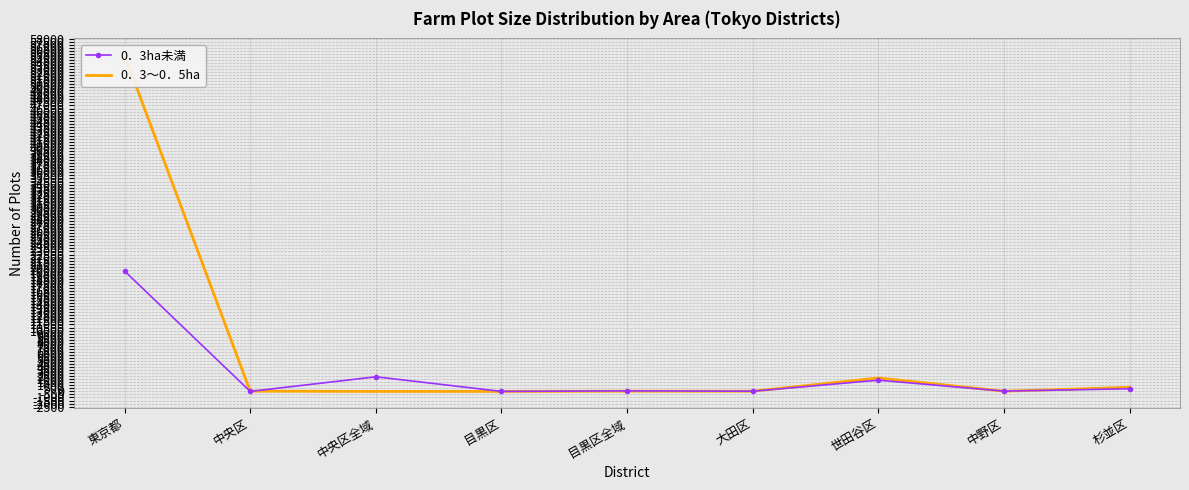

At which category is the sum across all series the highest?

東京都